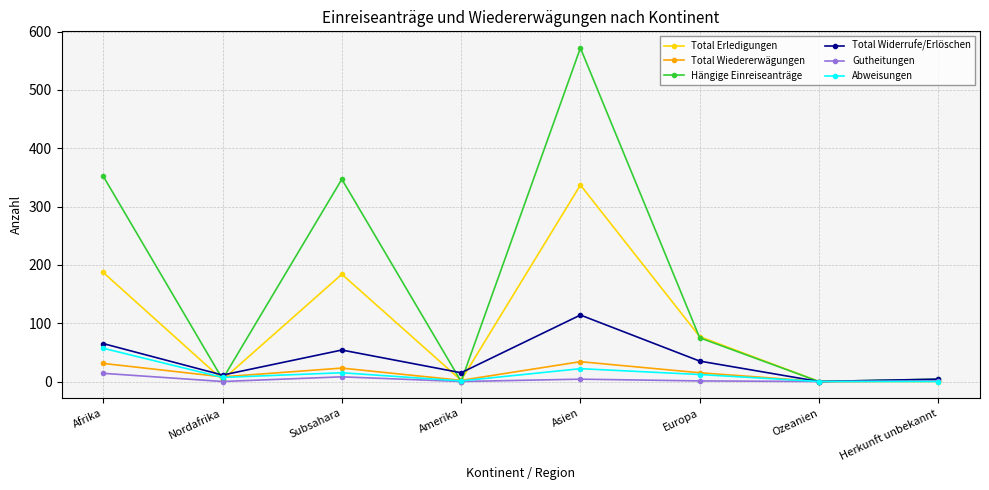

What is the value of the Hängige Einreiseanträge point at the 1st from the left?

352